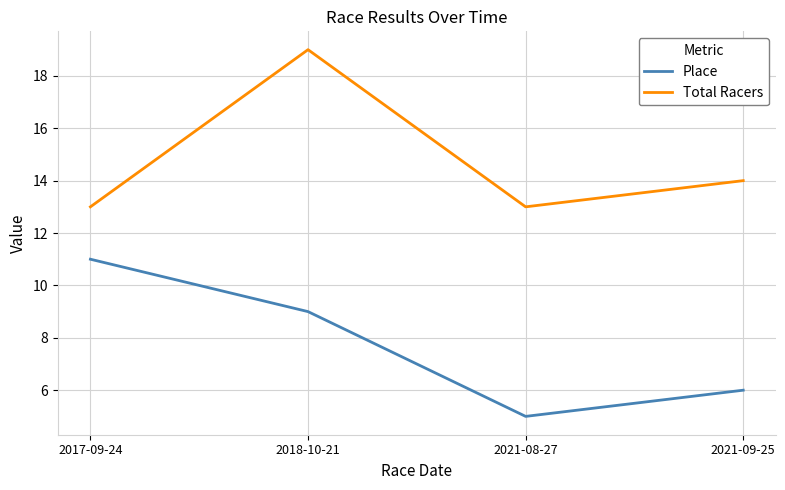

True or false: Total Racers has a value of 19 at 2018-10-21.

True